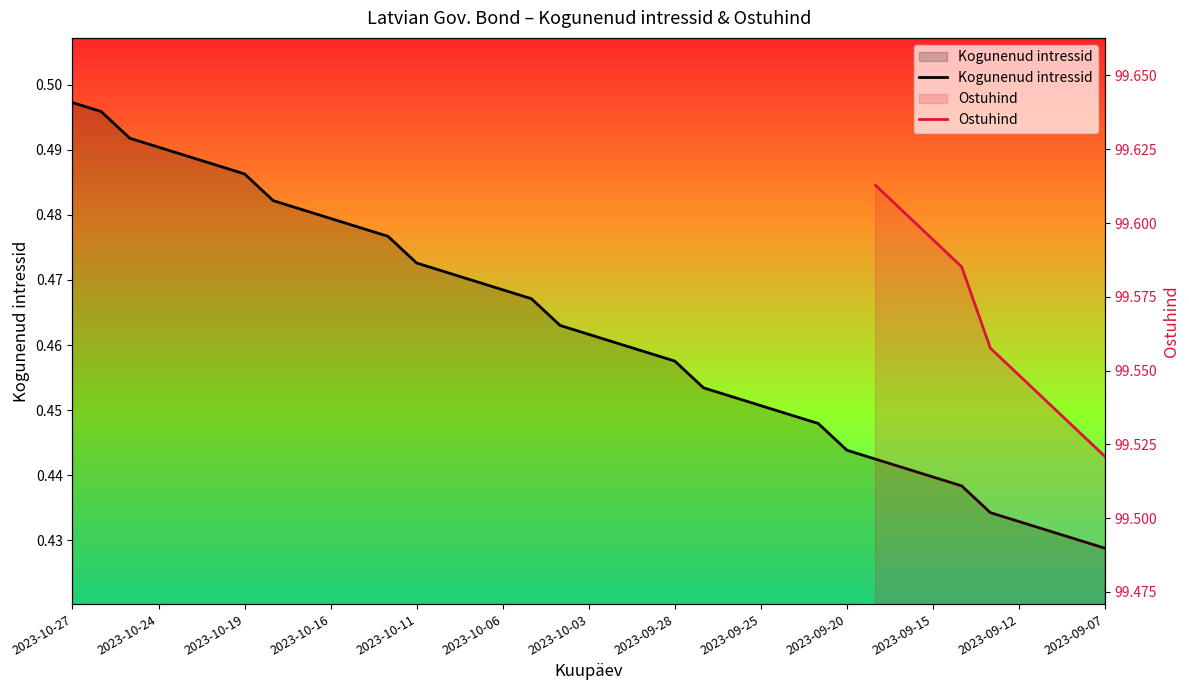

Reading right to left, transcribe all the data shown in this chart.

2023-09-07=0.4	2023-09-08=0.4	2023-09-11=0.4	2023-09-12=0.4	2023-09-13=0.4	2023-09-14=0.4	2023-09-15=0.4	2023-09-18=0.4	2023-09-19=0.4	2023-09-20=0.4	2023-09-21=0.4	2023-09-22=0.4	2023-09-25=0.5	2023-09-26=0.5	2023-09-27=0.5	2023-09-28=0.5	2023-09-29=0.5	2023-10-02=0.5	2023-10-03=0.5	2023-10-04=0.5	2023-10-05=0.5	2023-10-06=0.5	2023-10-09=0.5	2023-10-10=0.5	2023-10-11=0.5	2023-10-12=0.5	2023-10-13=0.5	2023-10-16=0.5	2023-10-17=0.5	2023-10-18=0.5	2023-10-19=0.5	2023-10-20=0.5	2023-10-23=0.5	2023-10-24=0.5	2023-10-25=0.5	2023-10-26=0.5	2023-10-27=0.5